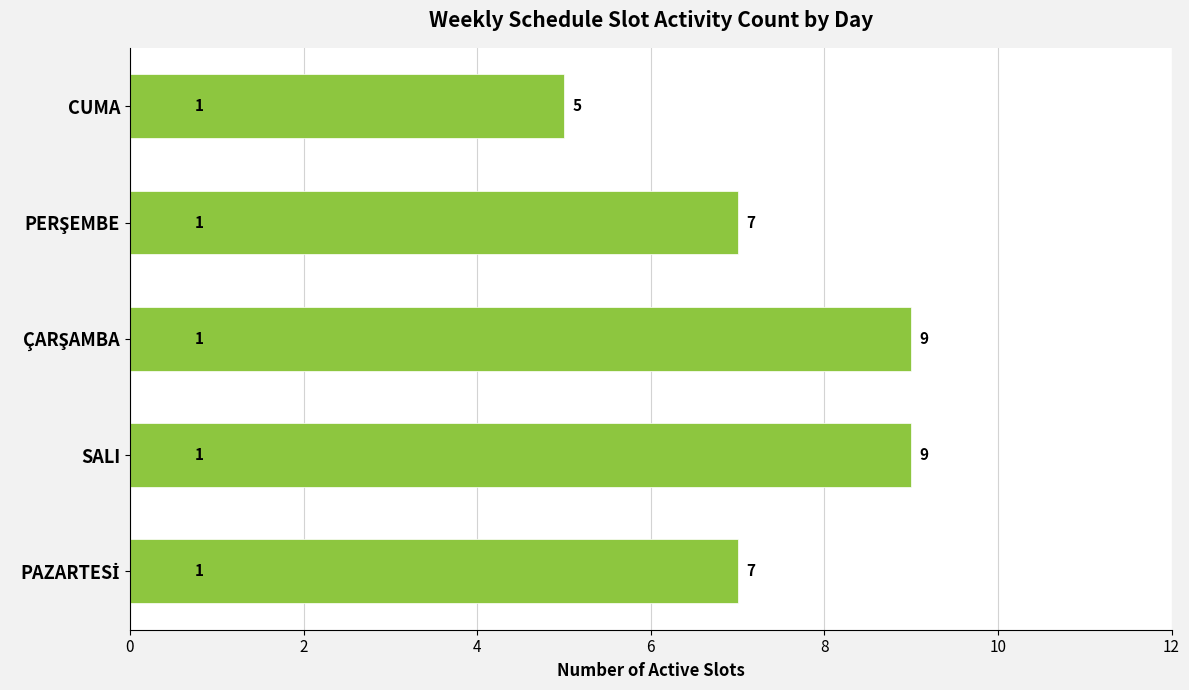

Reading top to bottom, extract all data points from this chart.

5	7	9	9	7